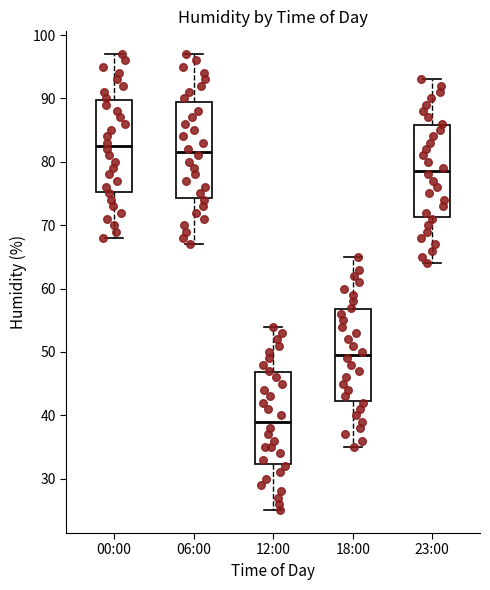

Reading left to right, read every box against the y-axis: the position of its median line, the range the box covers, and the ends of its whiskers. The values are not printed on the chart, so give them approximately, as read against the axis.

00:00: median 83, box 75 to 90, whiskers 68 to 97
06:00: median 82, box 74 to 90, whiskers 67 to 97
12:00: median 39, box 32 to 47, whiskers 25 to 54
18:00: median 50, box 42 to 57, whiskers 35 to 65
23:00: median 79, box 71 to 86, whiskers 64 to 93